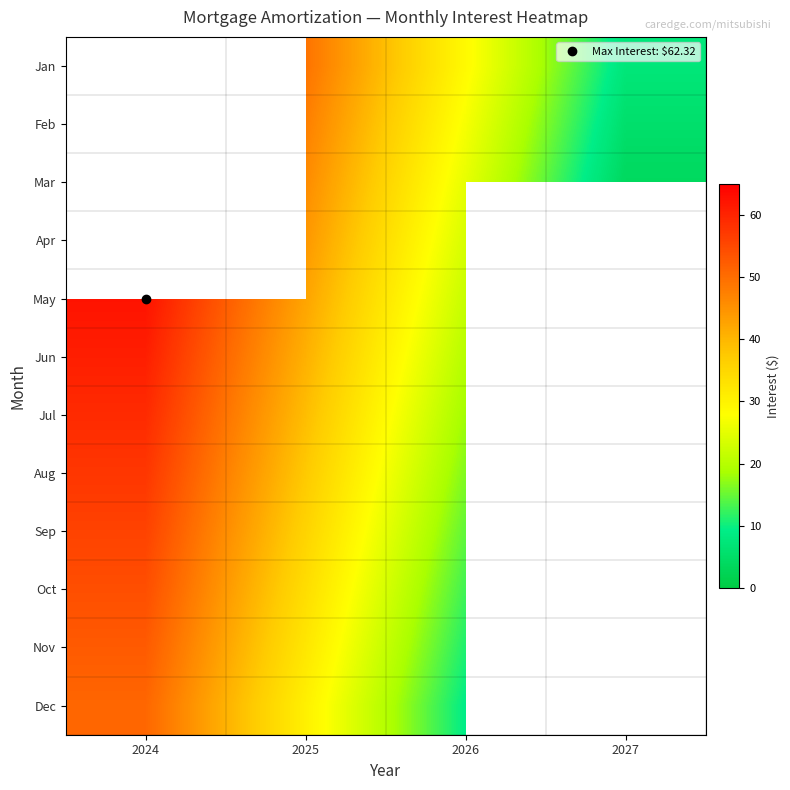

The value of Nov at 2024 is 72.3. True or false?

False